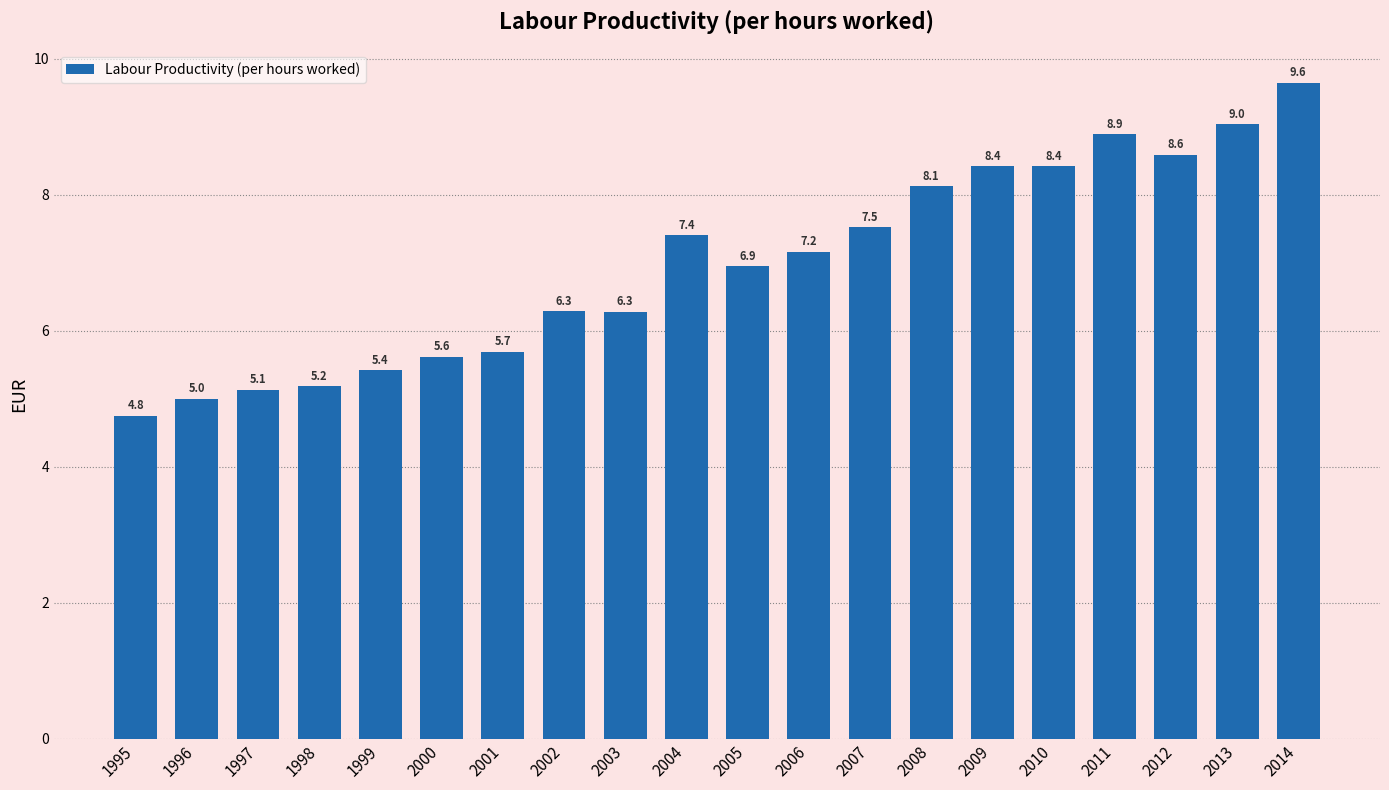

What is the difference between the maximum and second lowest values?

4.6